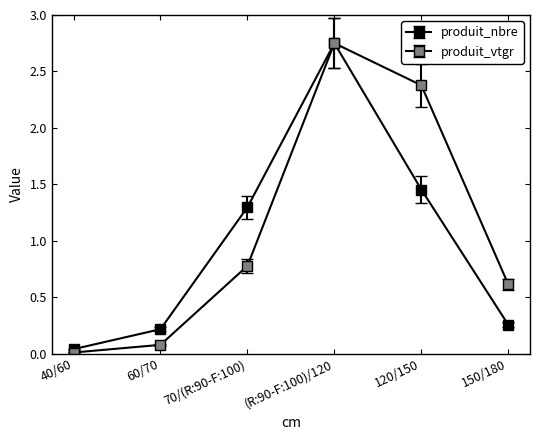

Count the number of data series in this chart.

2